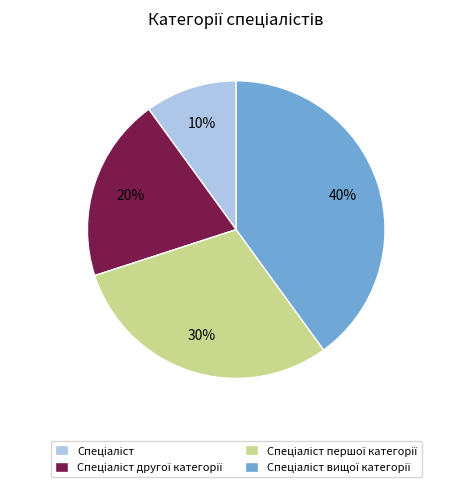

To the nearest percent, what is the average slice percentage?

25%